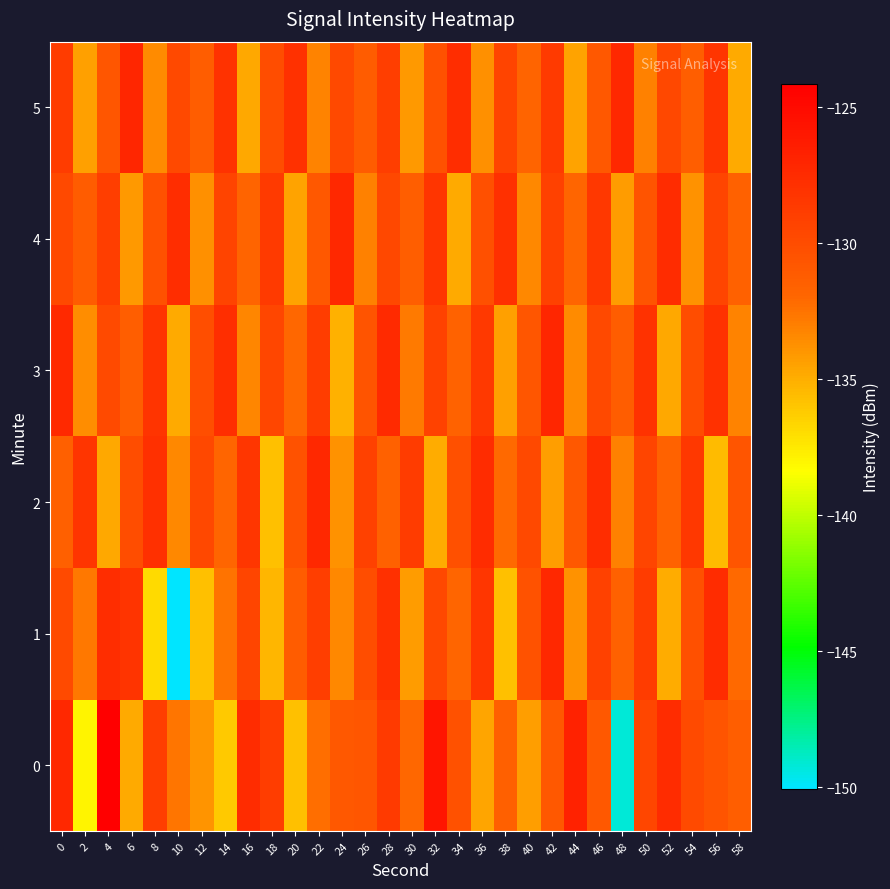

At which category is the sum across all series the highest?

28